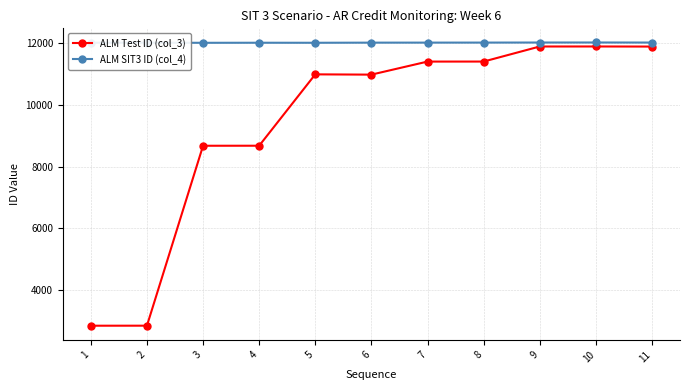

Count the number of categories in the chart.

11